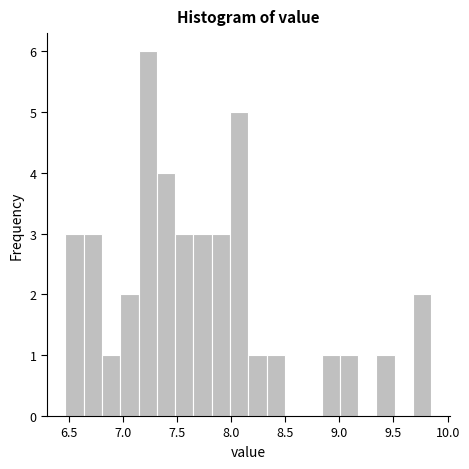

Around what value on the x-axis is the tallest bar? Give the approximate position of its centre, as read against the axis.

7.25